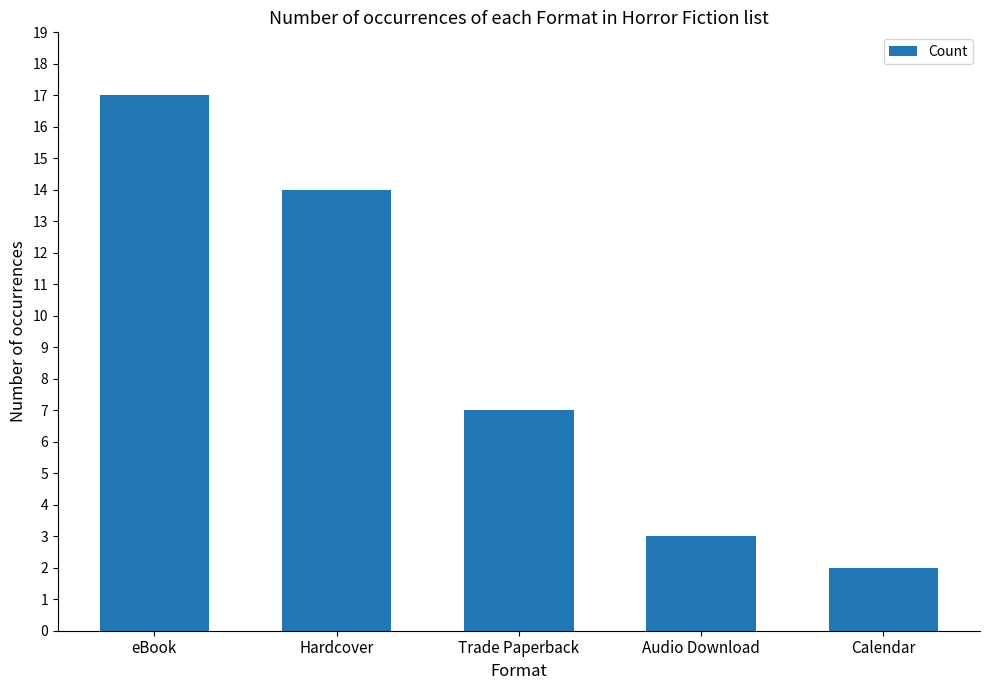

Which label corresponds to the largest value in the chart?

eBook